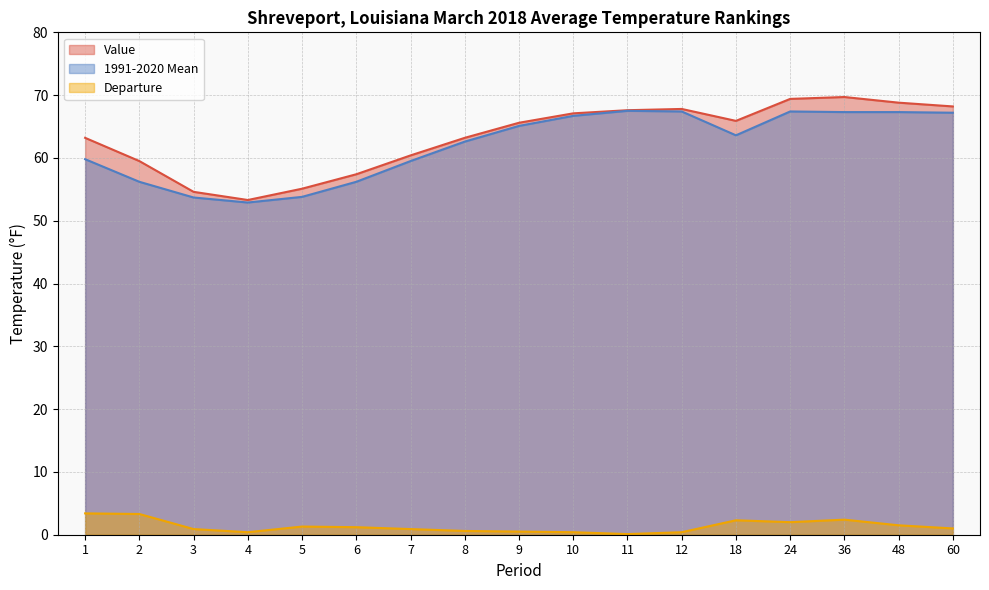

Rank the series by their maximum value, from highest to lowest.

Value, 1991-2020 Mean, Departure